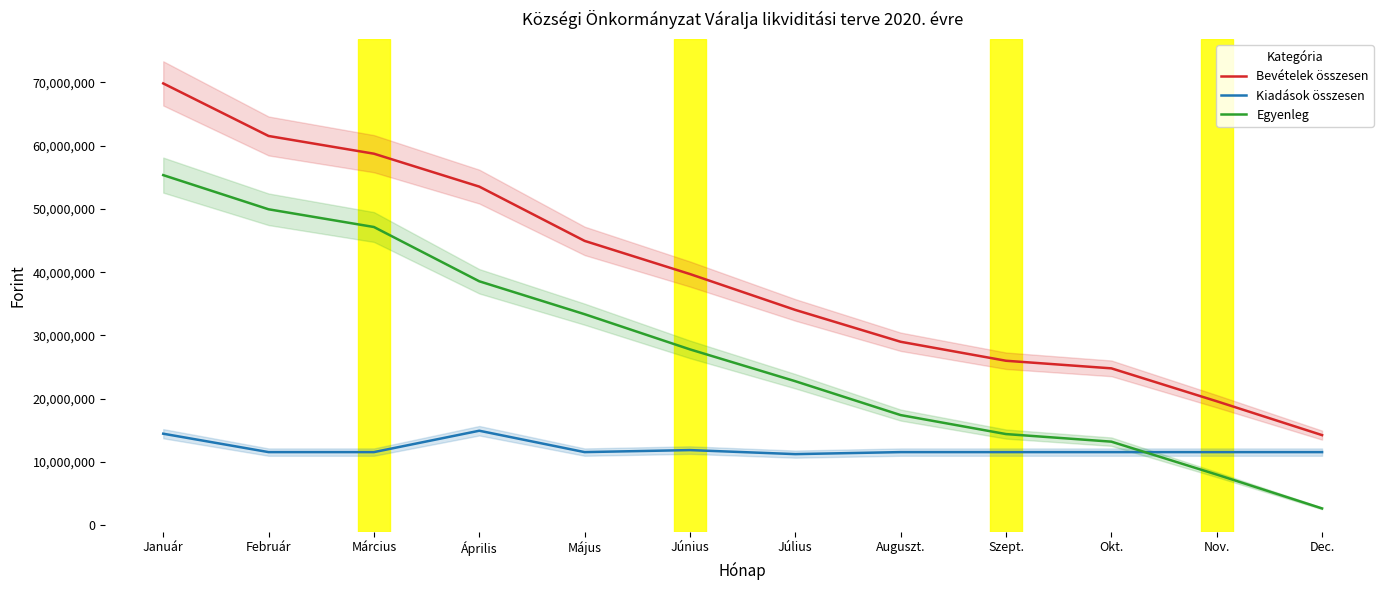

At which label is Bevételek összesen closest to 42035682?

Június